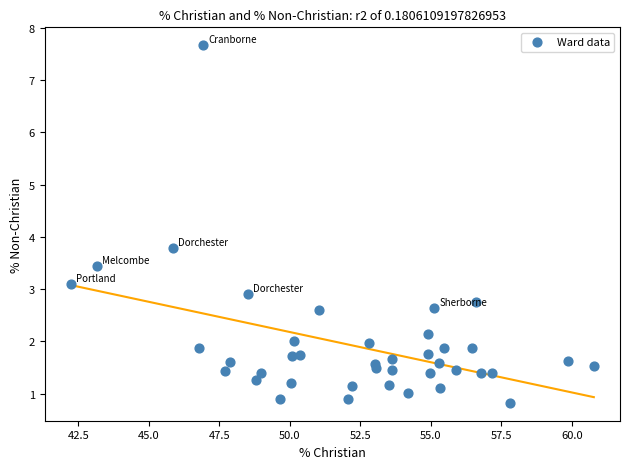

What Y value in the scatter plot is closest to 4?

3.8